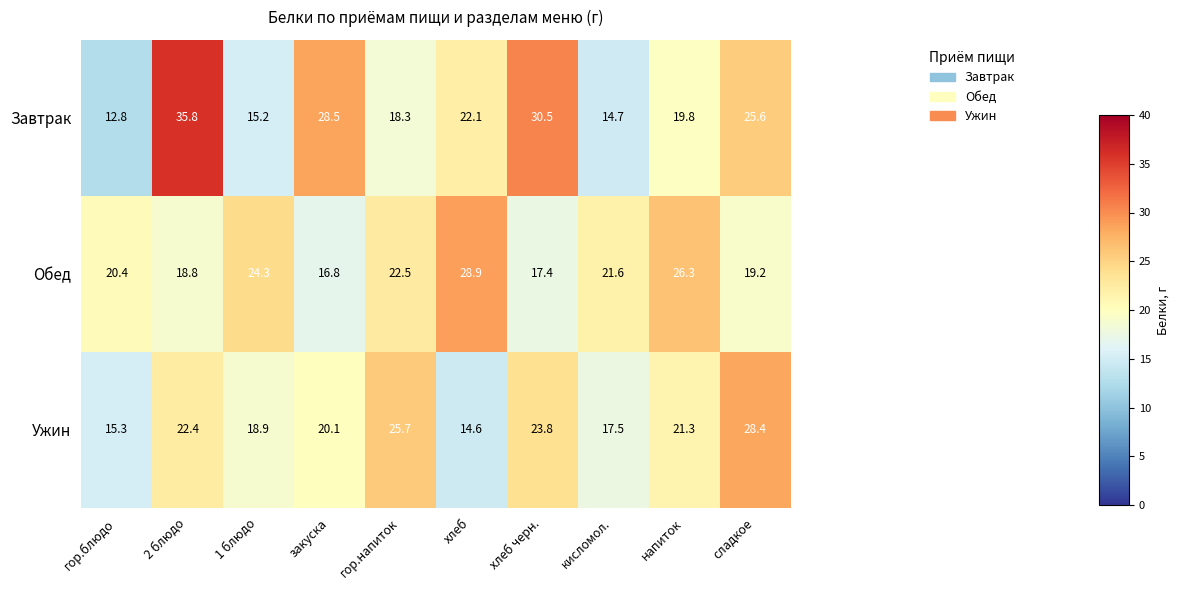

True or false: Завтрак has a value of 22.2 at кисломол..

False